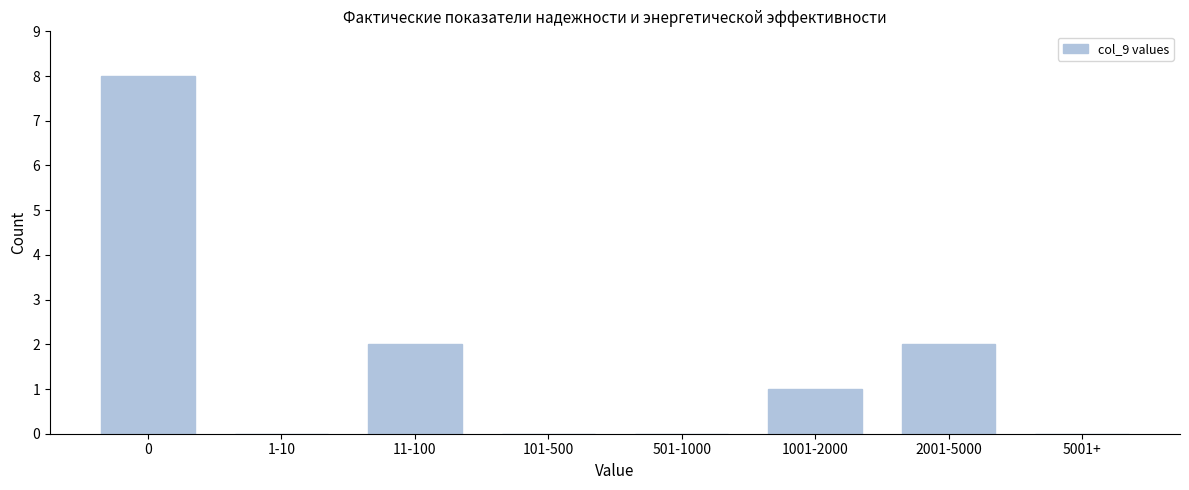

Reading left to right, transcribe all the data shown in this chart.

0=8	1-10=0	11-100=2	101-500=0	501-1000=0	1001-2000=1	2001-5000=2	5001+=0